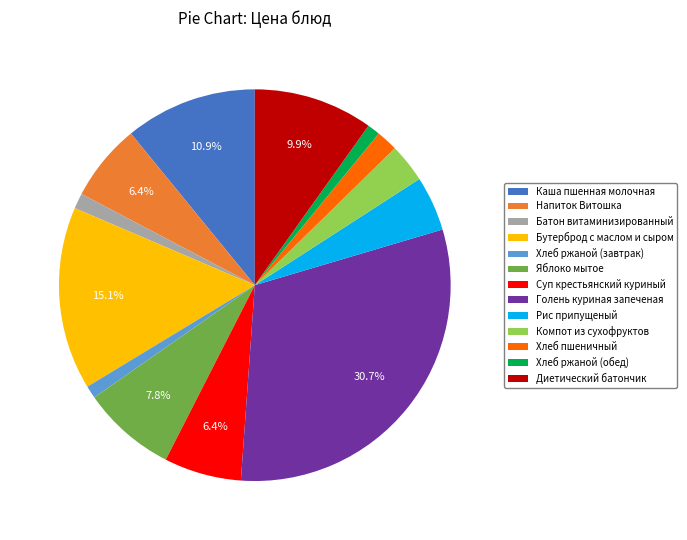

Combined, do Компот из сухофруктов and Яблоко мытое account for over 50%?

No